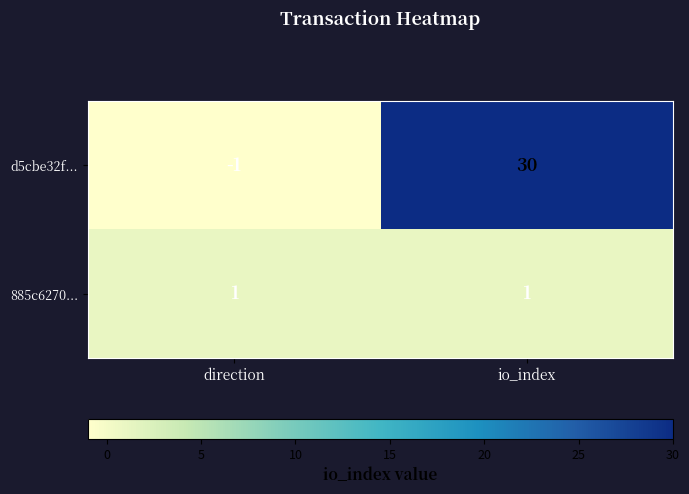

The value of 885c6270... at direction is 1. True or false?

True